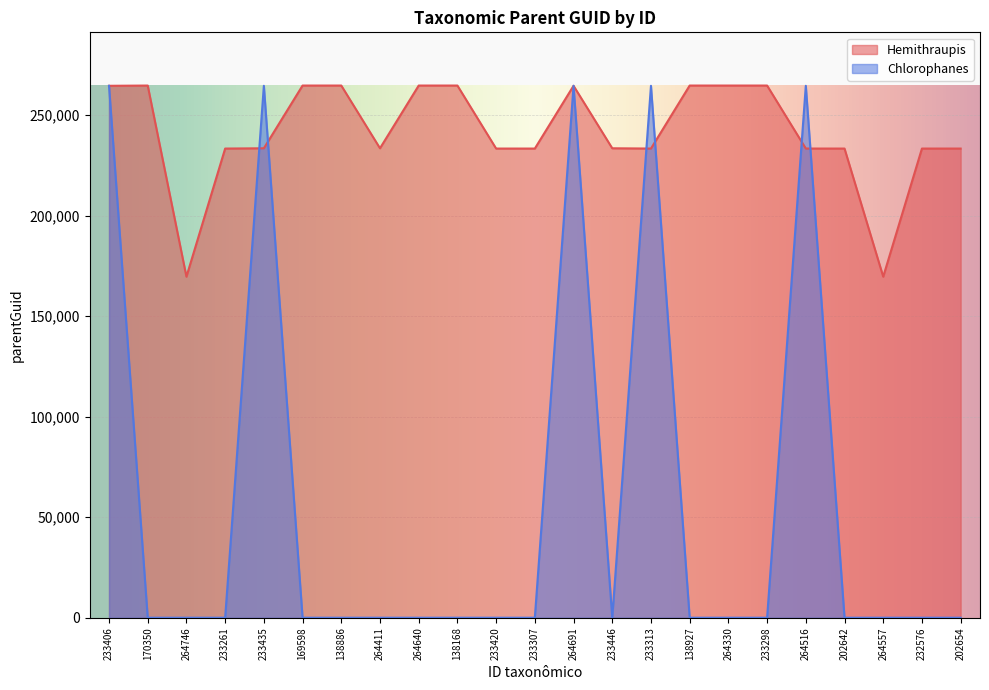

Is the value of Hemithraupis at 169598 greater than the value of Chlorophanes at 233435?

Yes